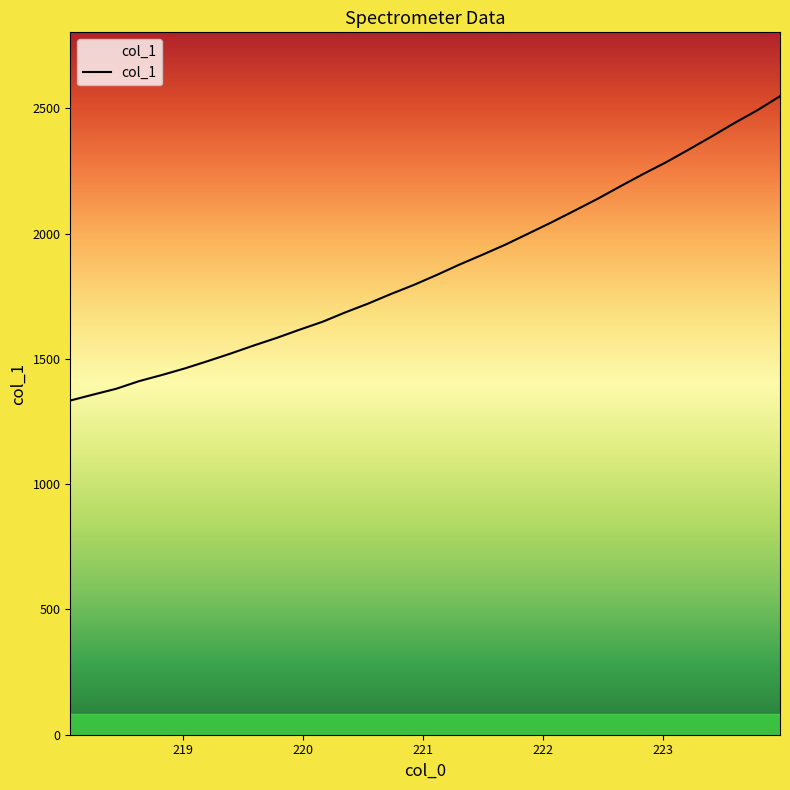

What is the smallest value displayed?

1333.7